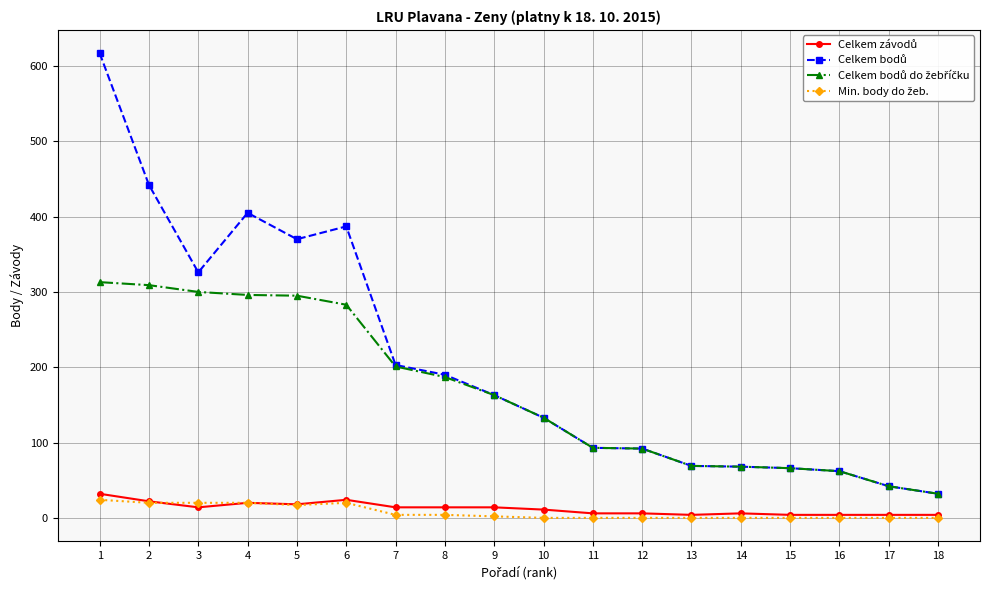

Is this an area chart (filled region under the line)?

No